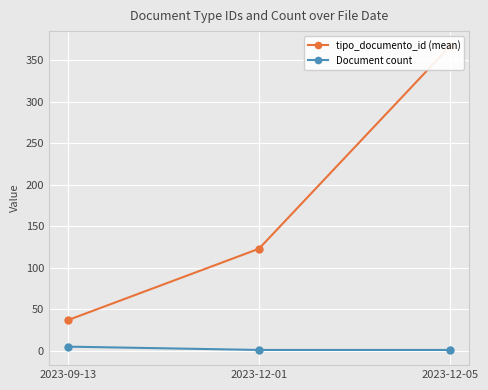

What is the value of the tipo_documento_id (mean) point at the 3rd from the left?

367